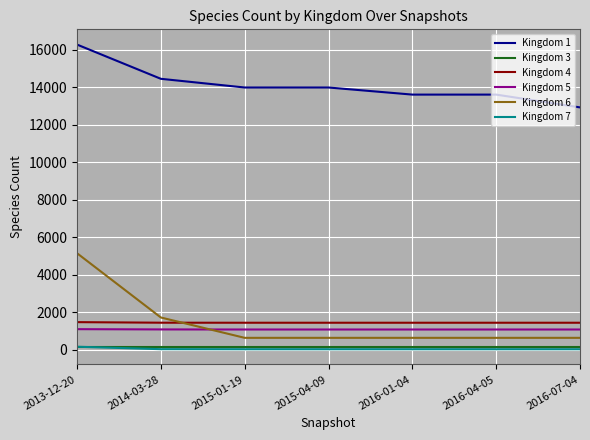

Is the value of Kingdom 1 at 2013-12-20 greater than the value of Kingdom 3 at 2016-04-05?

Yes